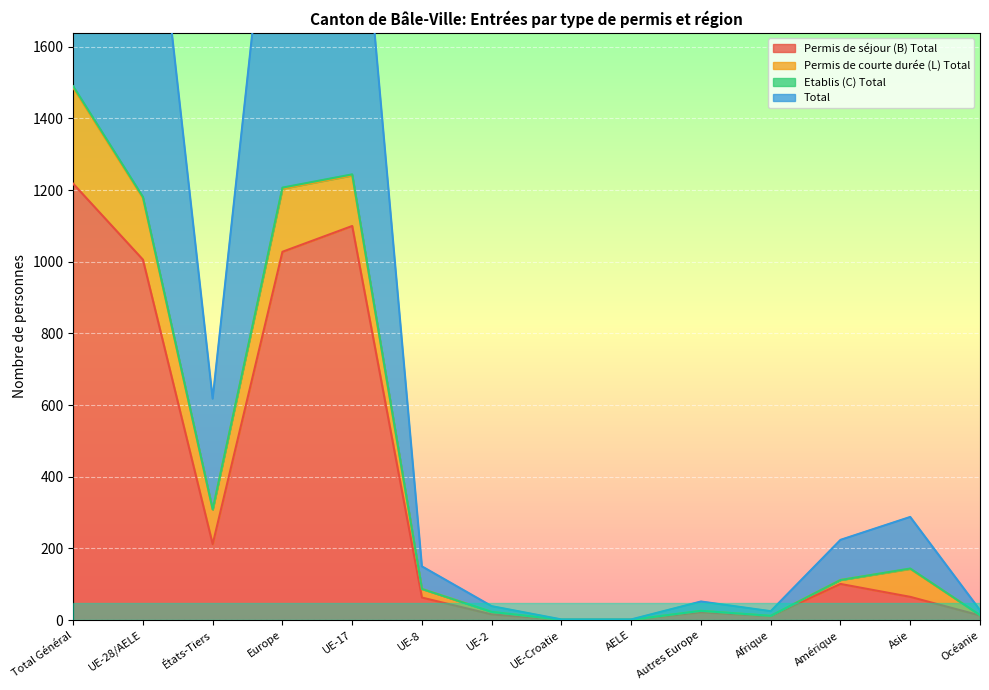

Is it true that Permis de séjour (B) Total equals 101 at Amérique?

True